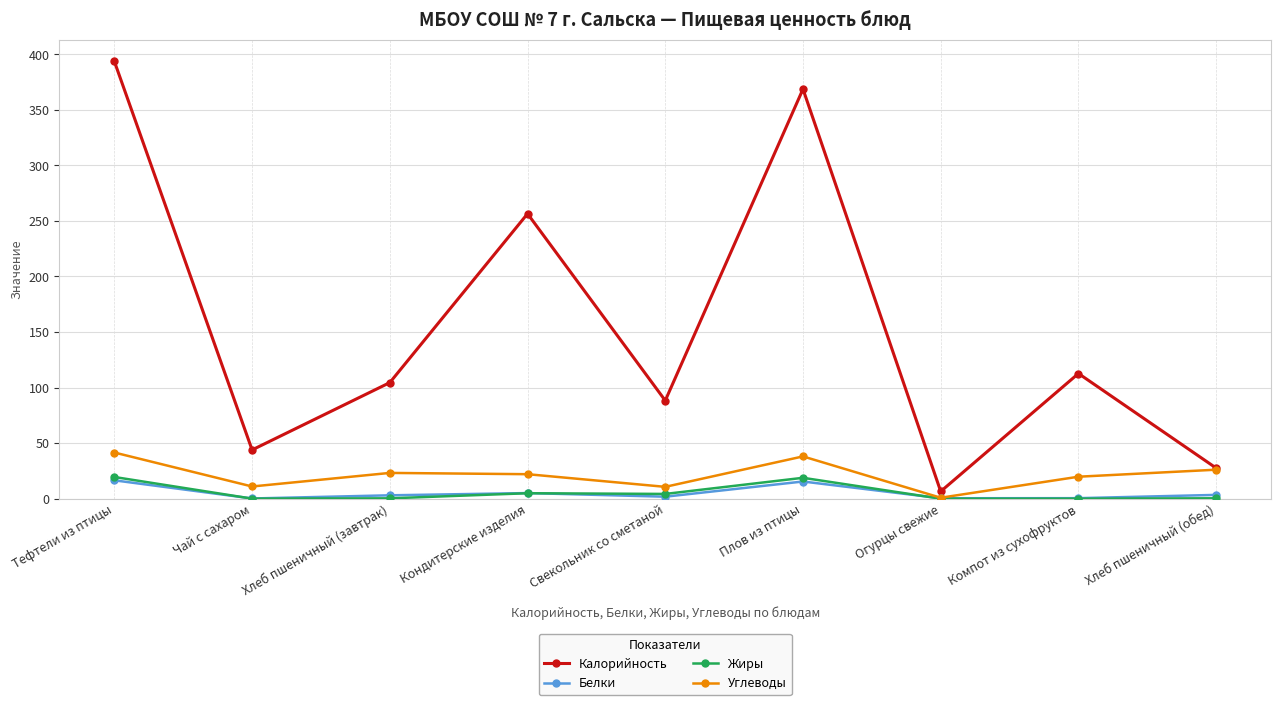

How many distinct data groups are displayed?

4